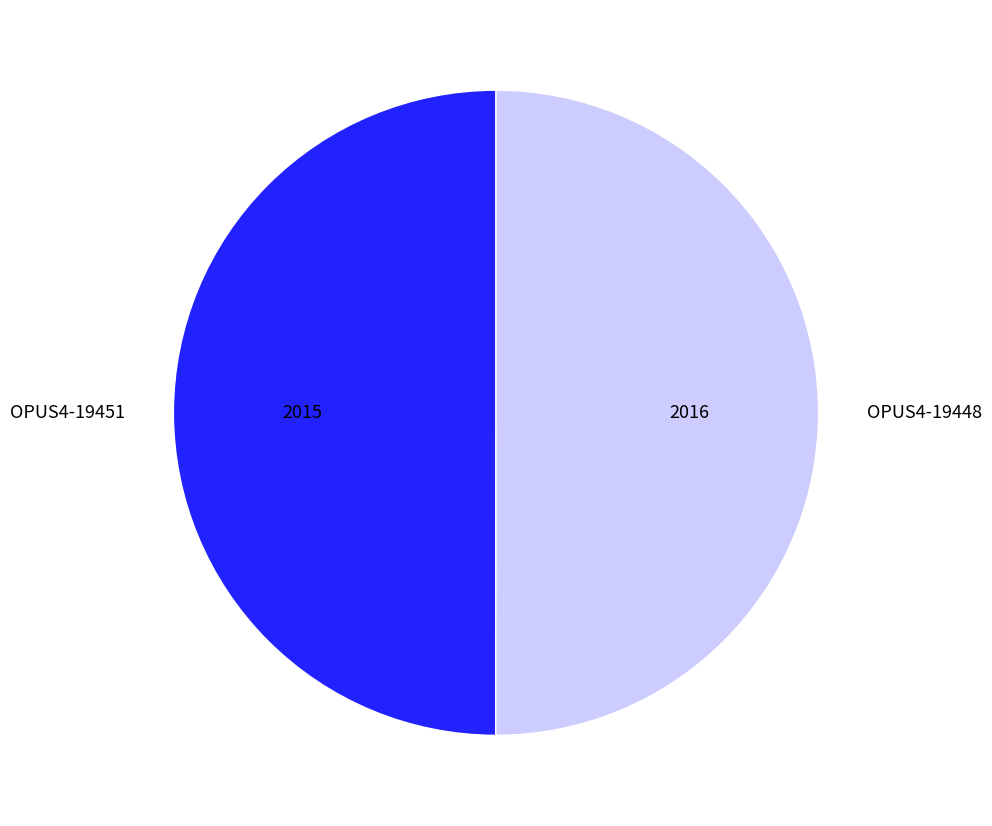

True or false: OPUS4-19451 accounts for 38% of the total.

False